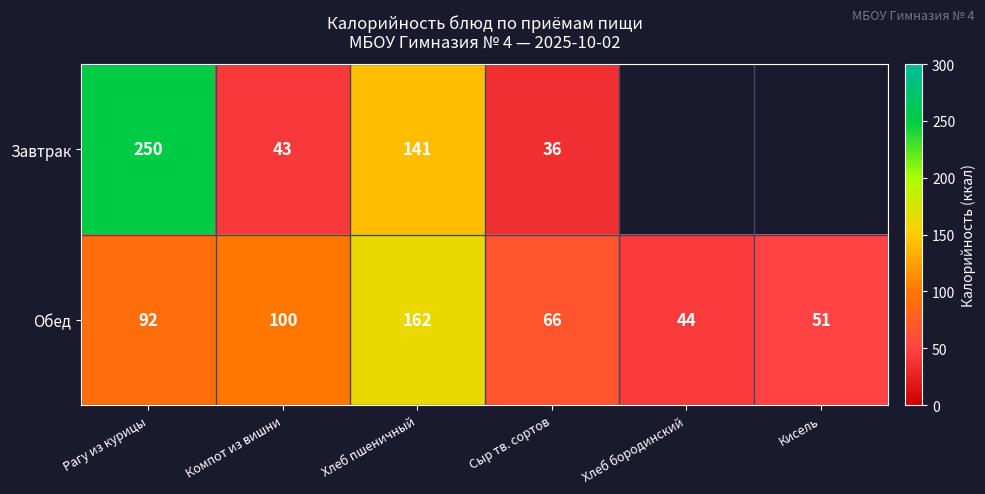

At how many categories does at least one series exceed 132?

2